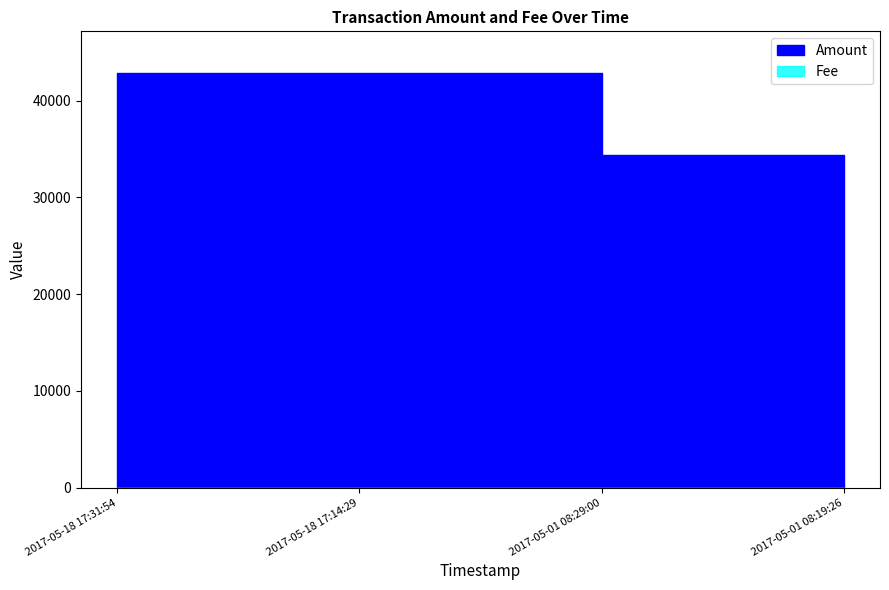

How many interior local peaks does the Amount series have?

1